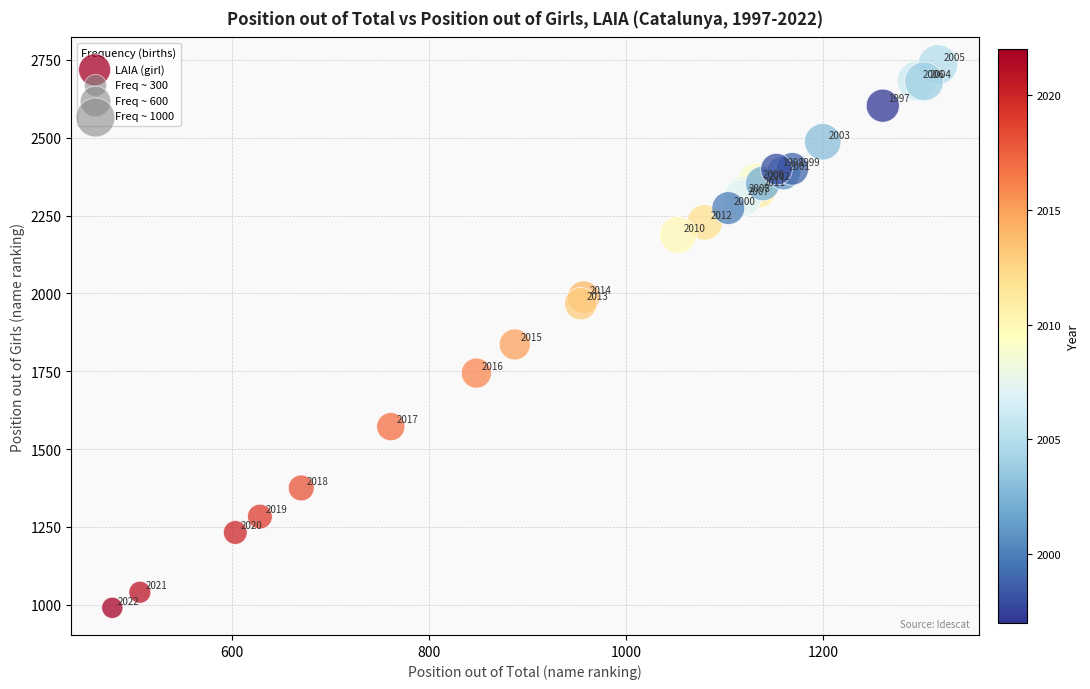

What Y value in the scatter plot is closest to 1862?

1836